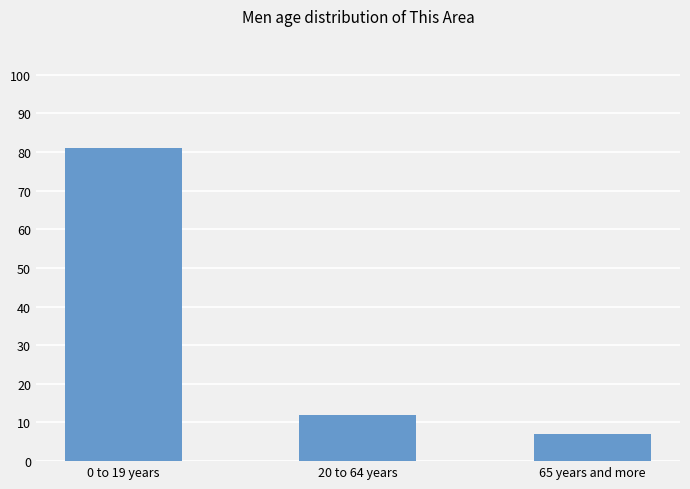

What is the change in value from 20 to 64 years to 65 years and more?

-5